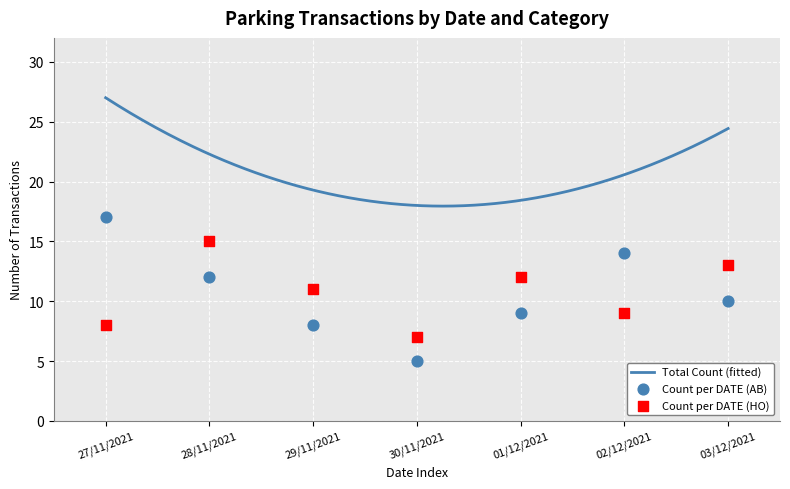

At how many categories does at least one series exceed 7?

6